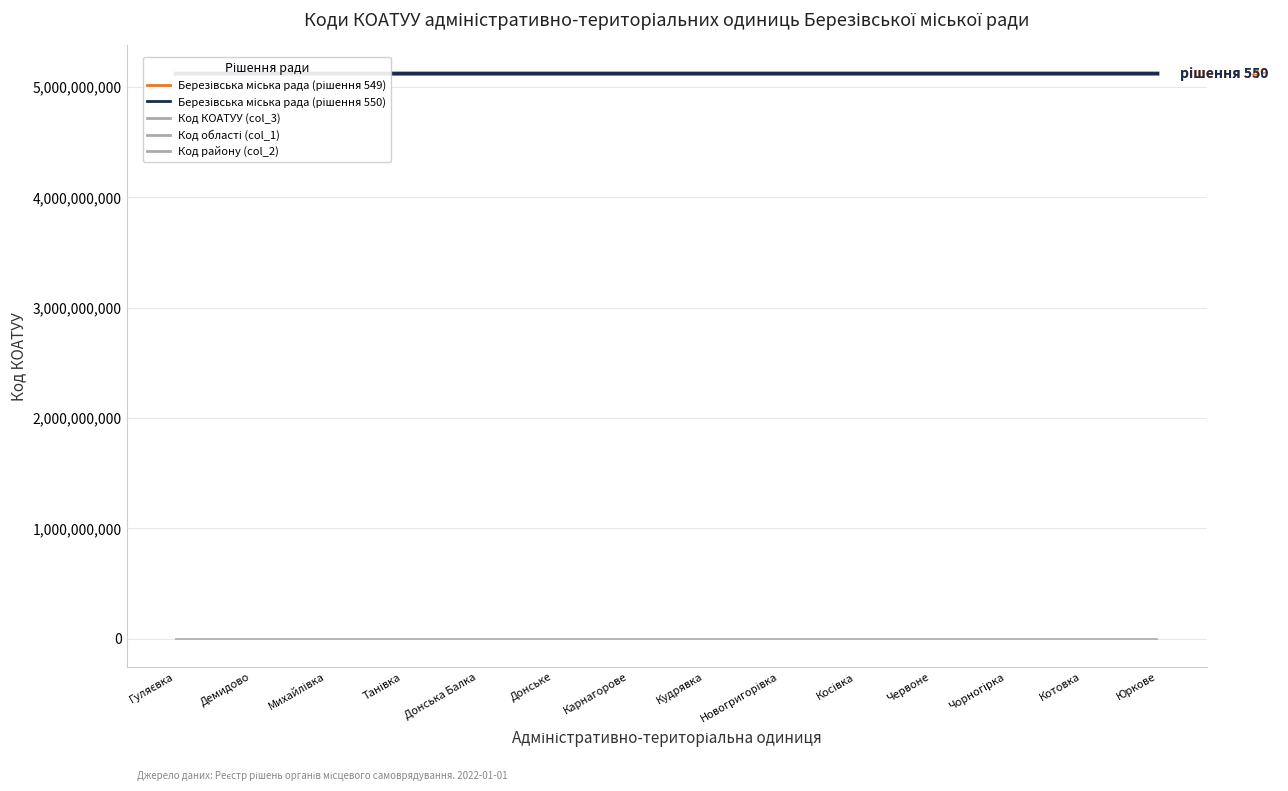

At which label is Код району (col_2) closest to 1510?

Гуляєвка